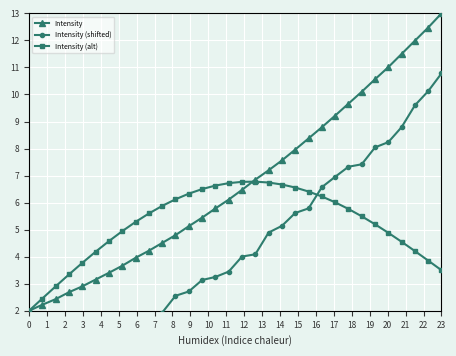

In Intensity (shifted), how many points are lower than both neighbors (excluding endpoints)?

2